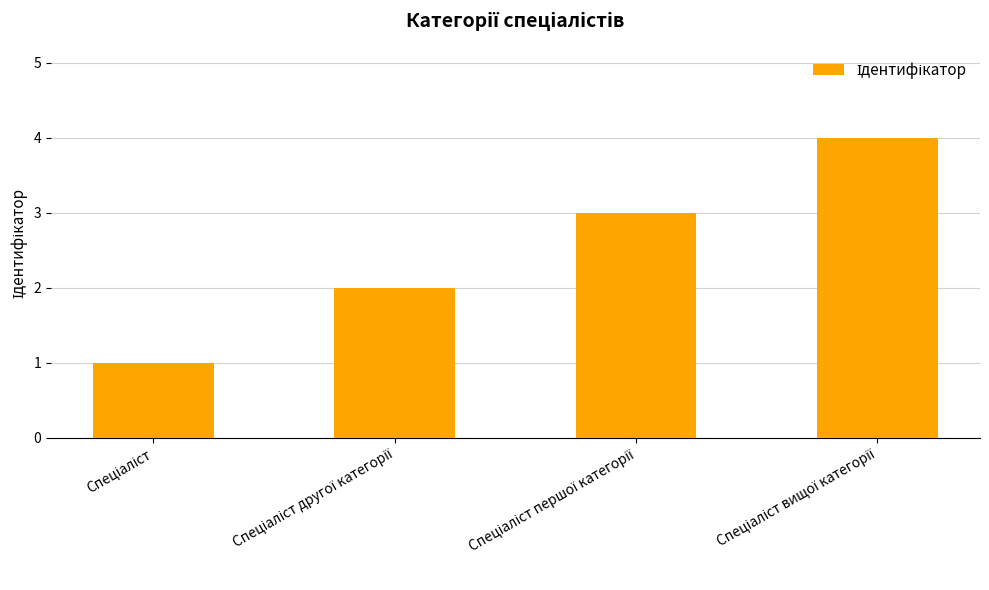

What is the maximum value shown in the chart?

4